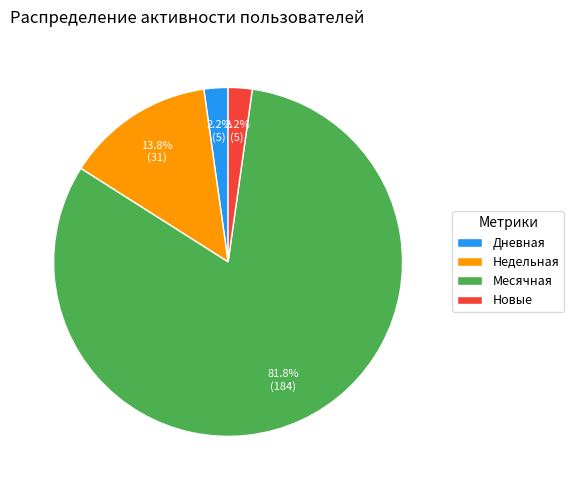

How many slices are in this pie chart?

4